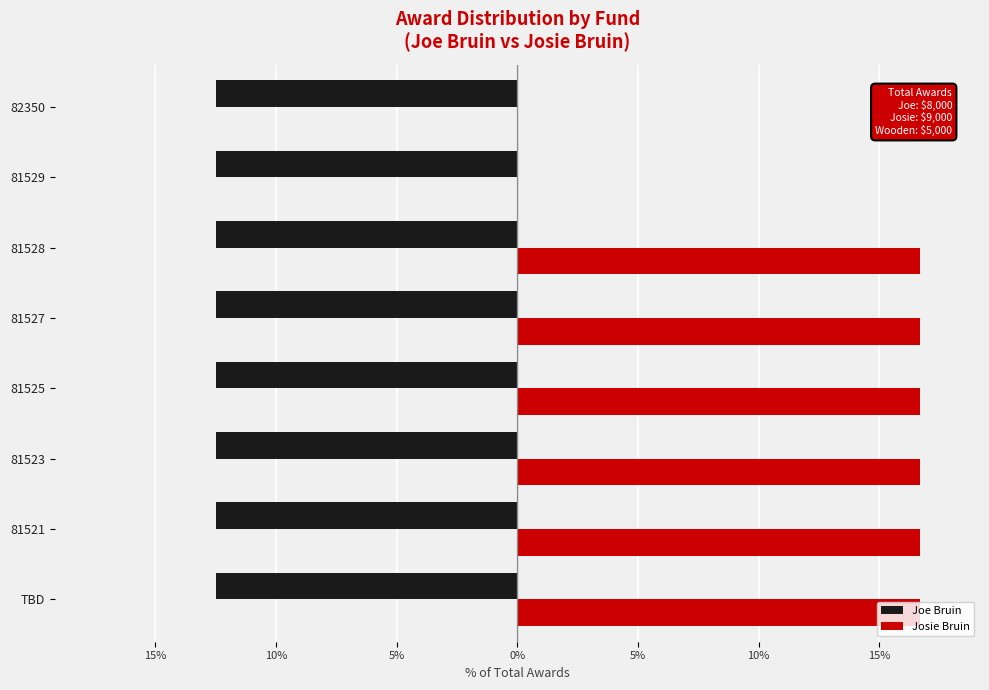

What is the difference between the maximum and second lowest values in the Josie Bruin series?

16.7